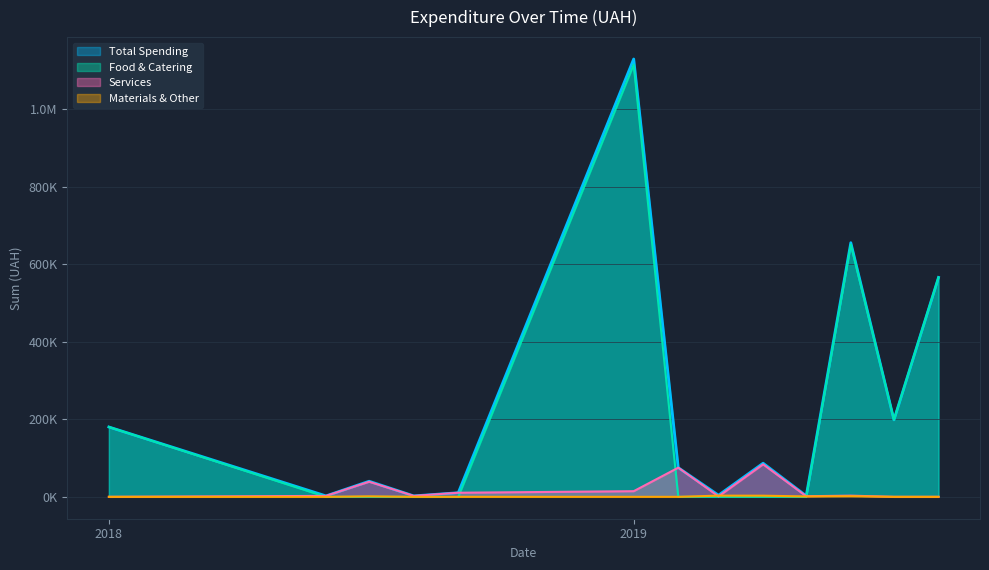

Rank the categories by Services value from highest to lowest.

14, 3, 4, 6, 1, 2, 7, 20, 13, 16, 8, 5, 0, 9, 10, 11, 12, 15, 17, 18, 19, 21, 22